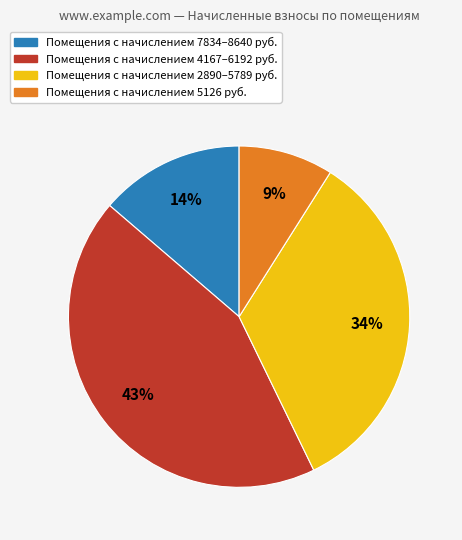

Is it true that Помещения с начислением 7834–8640 руб. is 14% of the pie?

True